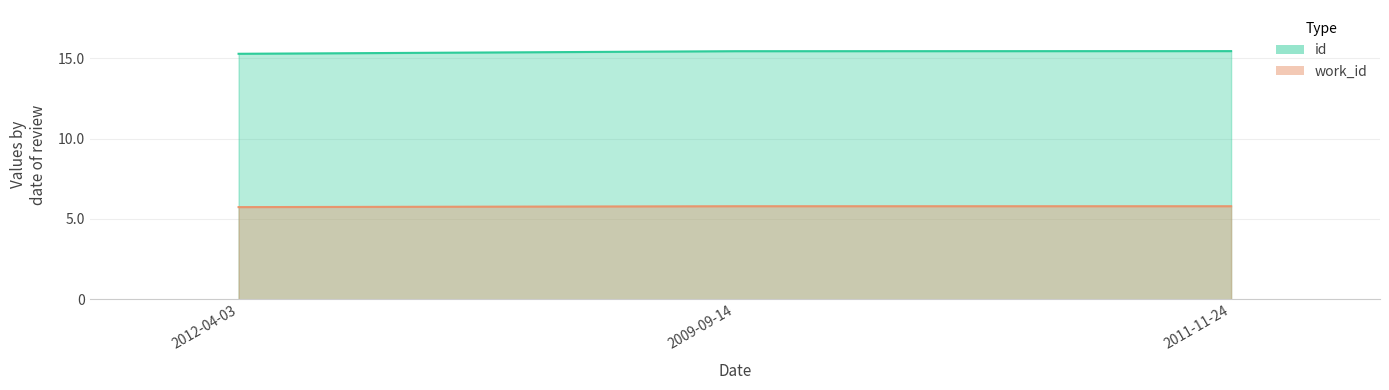

Is it true that work_id equals 9.7 at 2012-04-03?

False